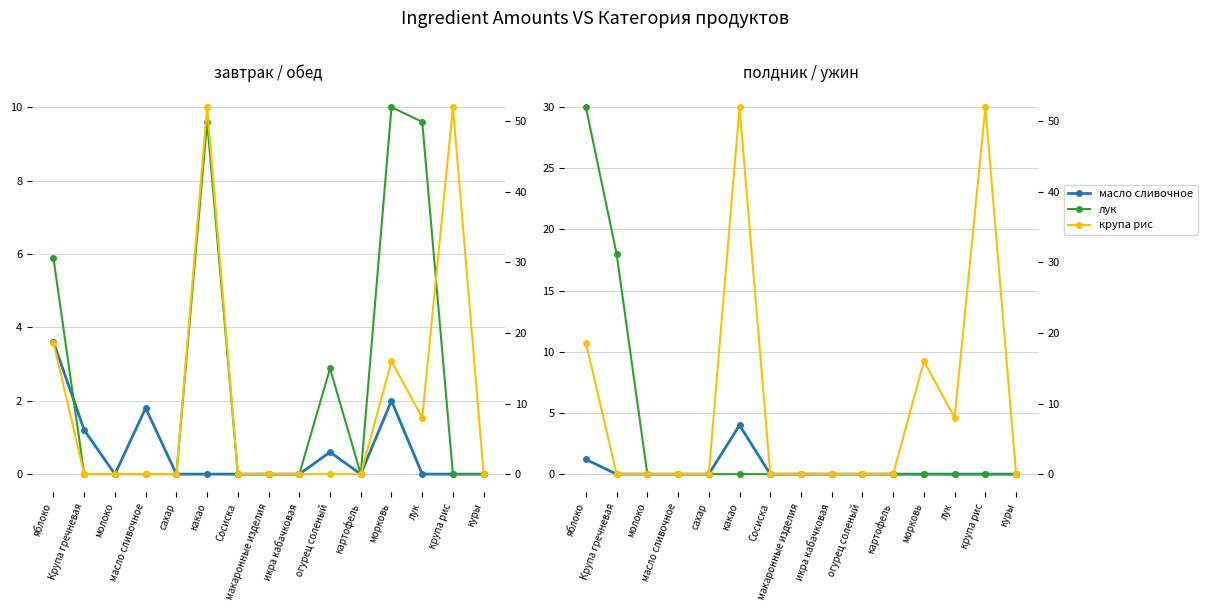

What is the label of the 8th point from the right?

макаронные изделия